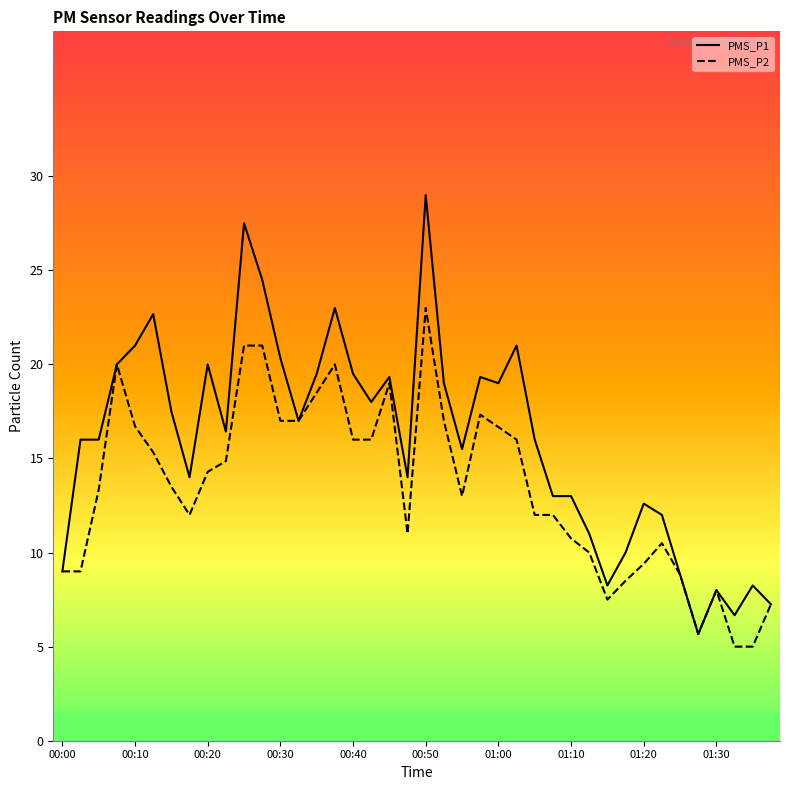

True or false: PMS_P2 and PMS_P1 intersect in this chart.

False